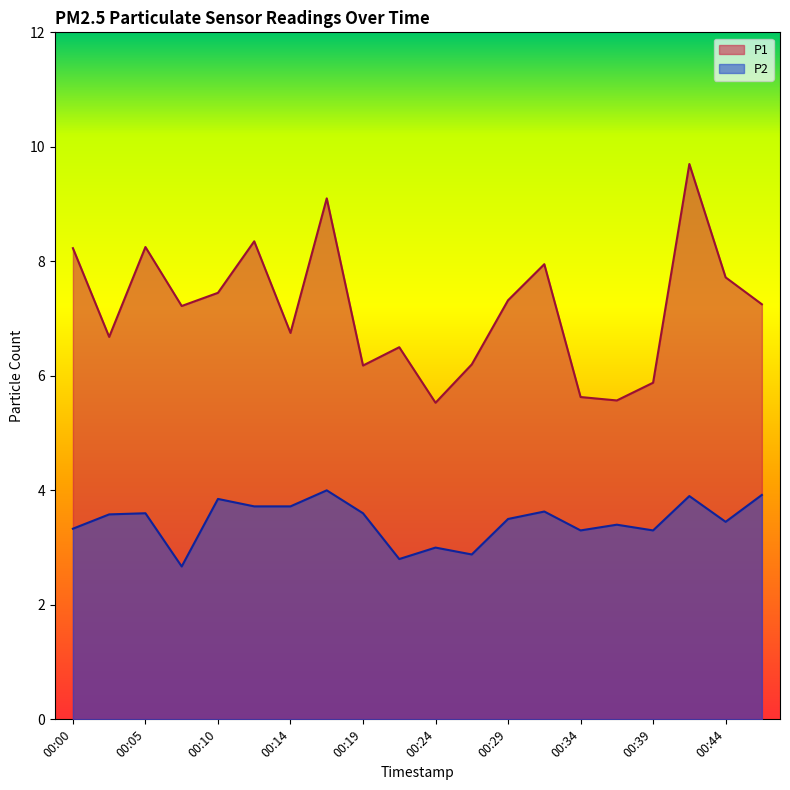

At which category is the sum across all series the highest?

00:41